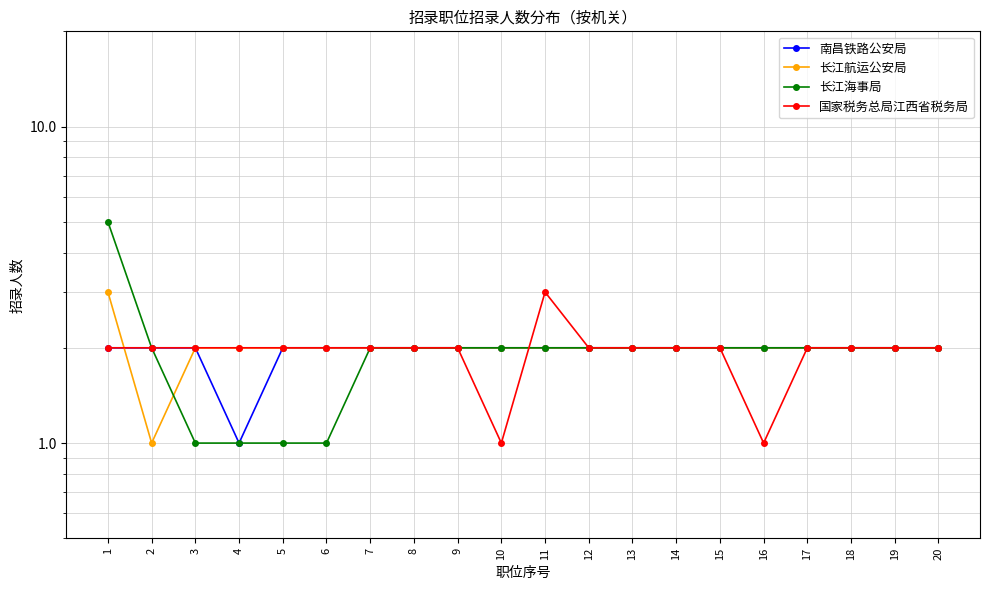

Is it true that 长江海事局 equals 1 at 12?

False